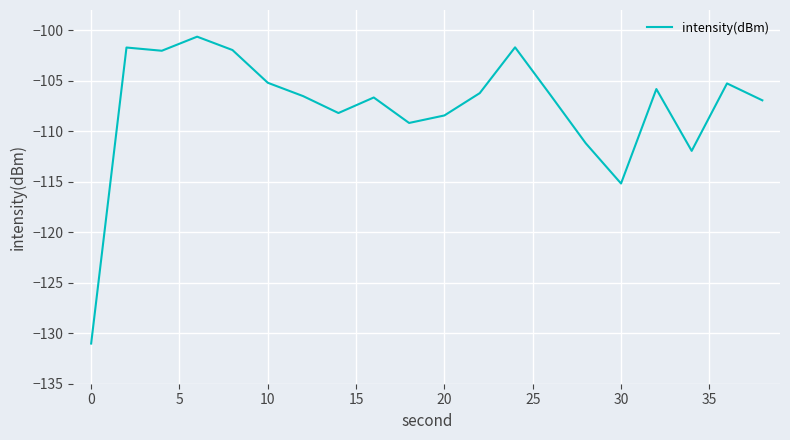

What is the difference between the maximum and minimum values?

30.4